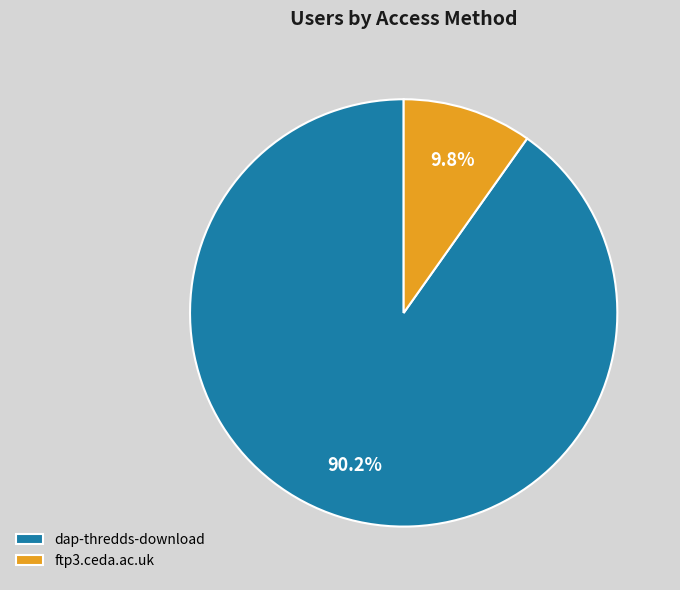

To the nearest percent, what is the difference between the ftp3.ceda.ac.uk and dap-thredds-download slice percentages?

80%